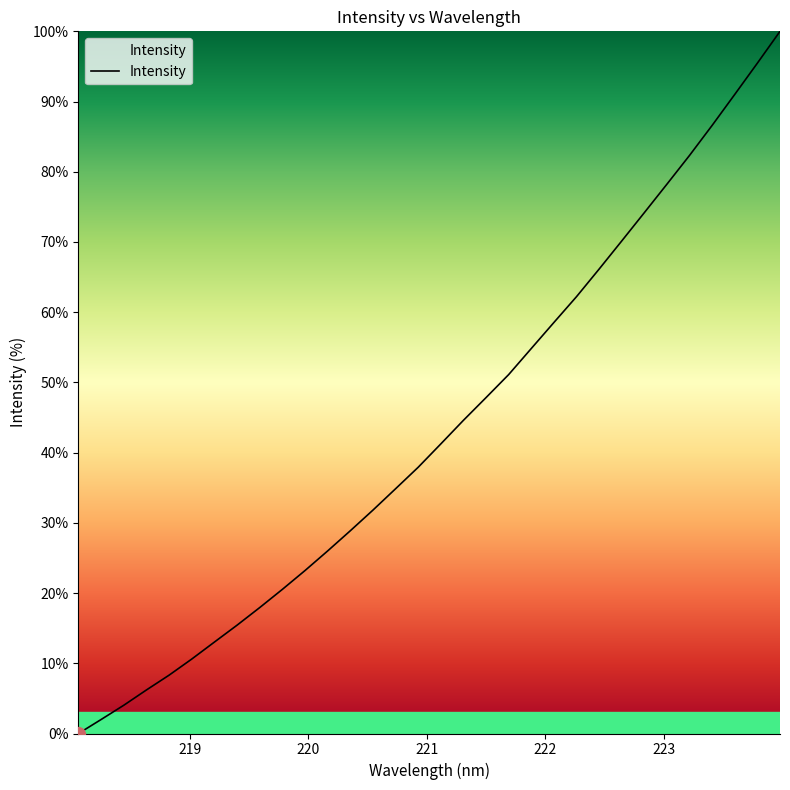

What is the maximum value shown in the chart?

100.0